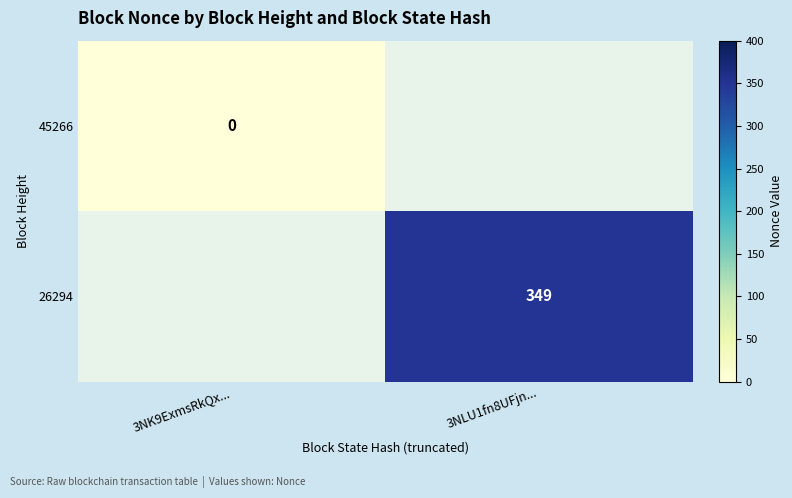

What is the greatest value displayed?

349.0